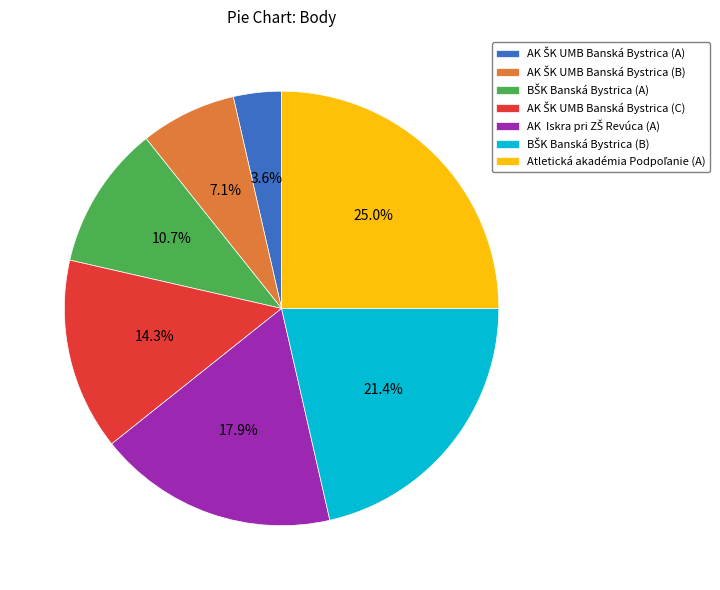

Does any single category account for the majority?

No